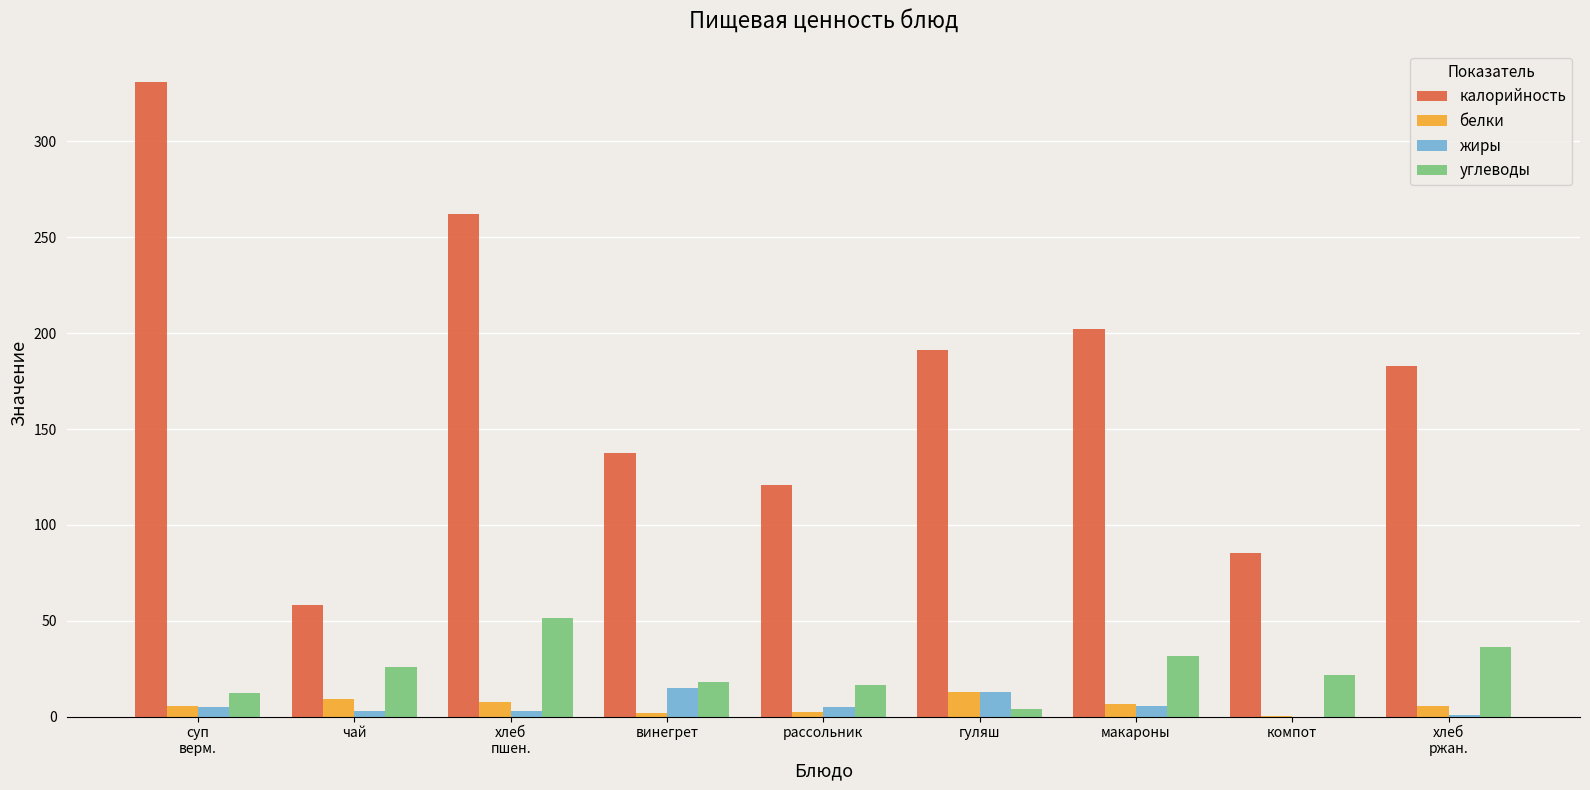

Which series changed the most between рассольник and гуляш?

калорийность